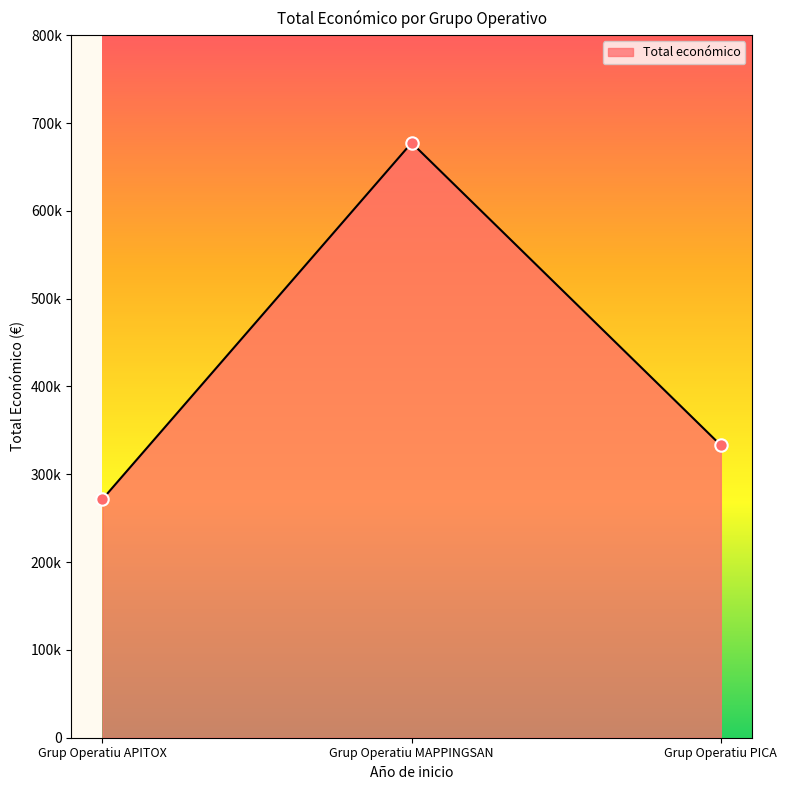

Which has a higher value, Grup Operatiu APITOX or Grup Operatiu MAPPINGSAN?

Grup Operatiu MAPPINGSAN